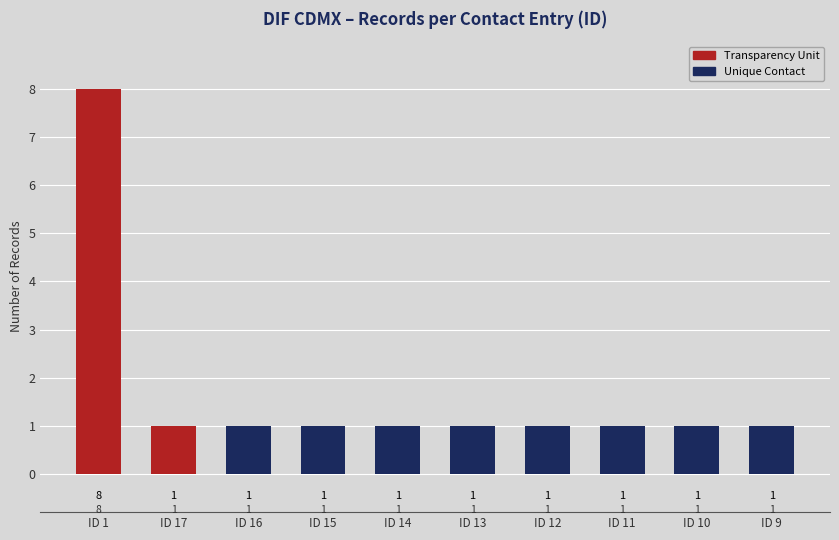

True or false: the data shows 1 at ID 9.

True